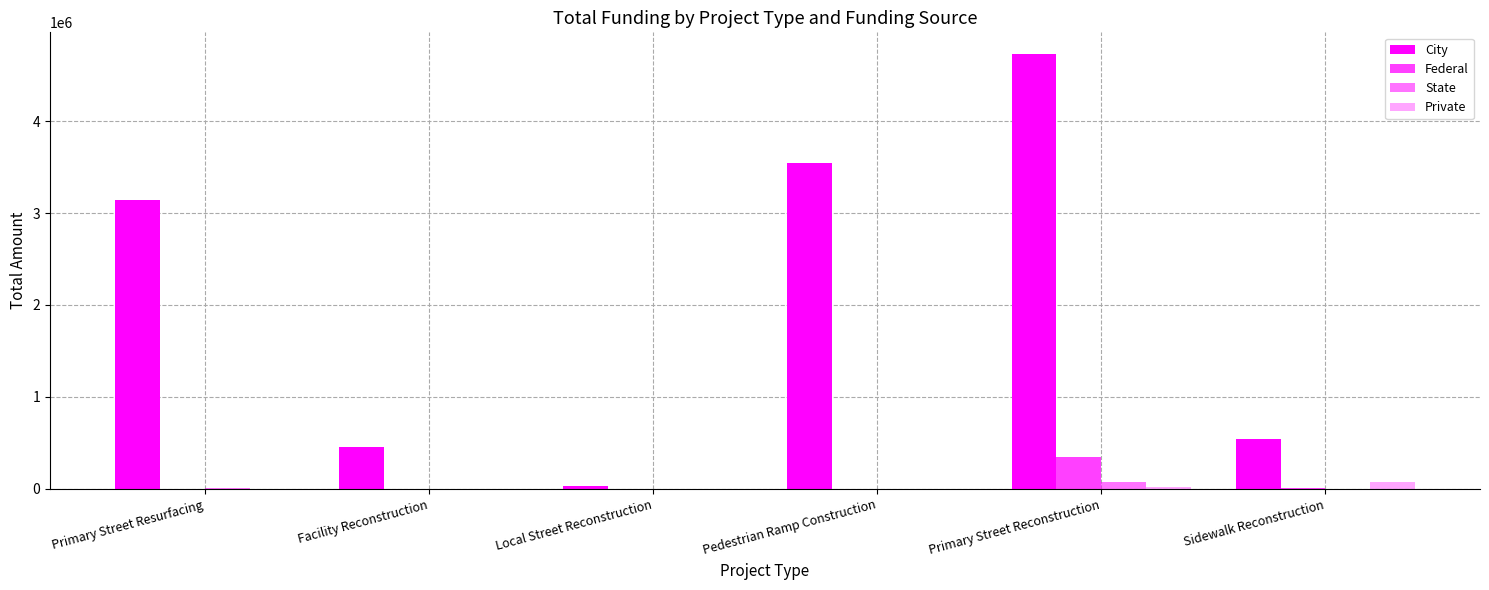

How many categories are shown in the chart?

6